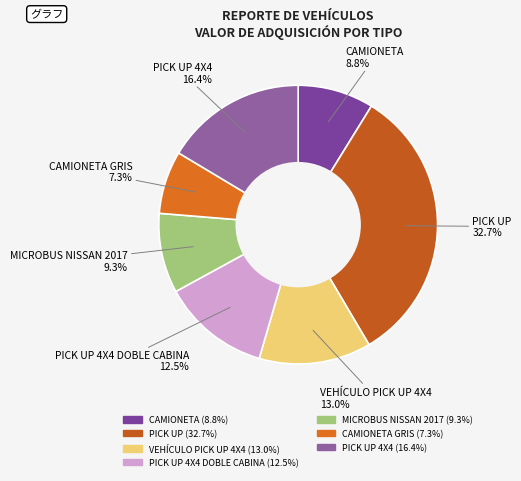

Is there any slice that represents more than half of the pie?

No